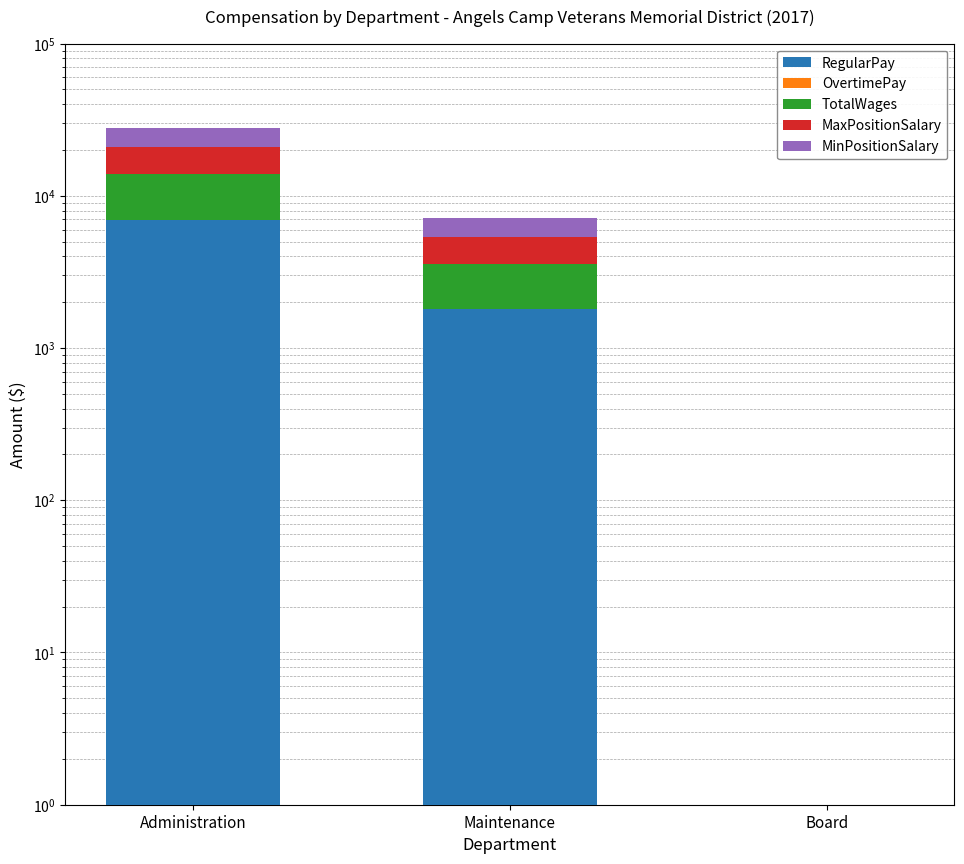

What are all the series names shown in the legend?

RegularPay, OvertimePay, TotalWages, MaxPositionSalary, MinPositionSalary